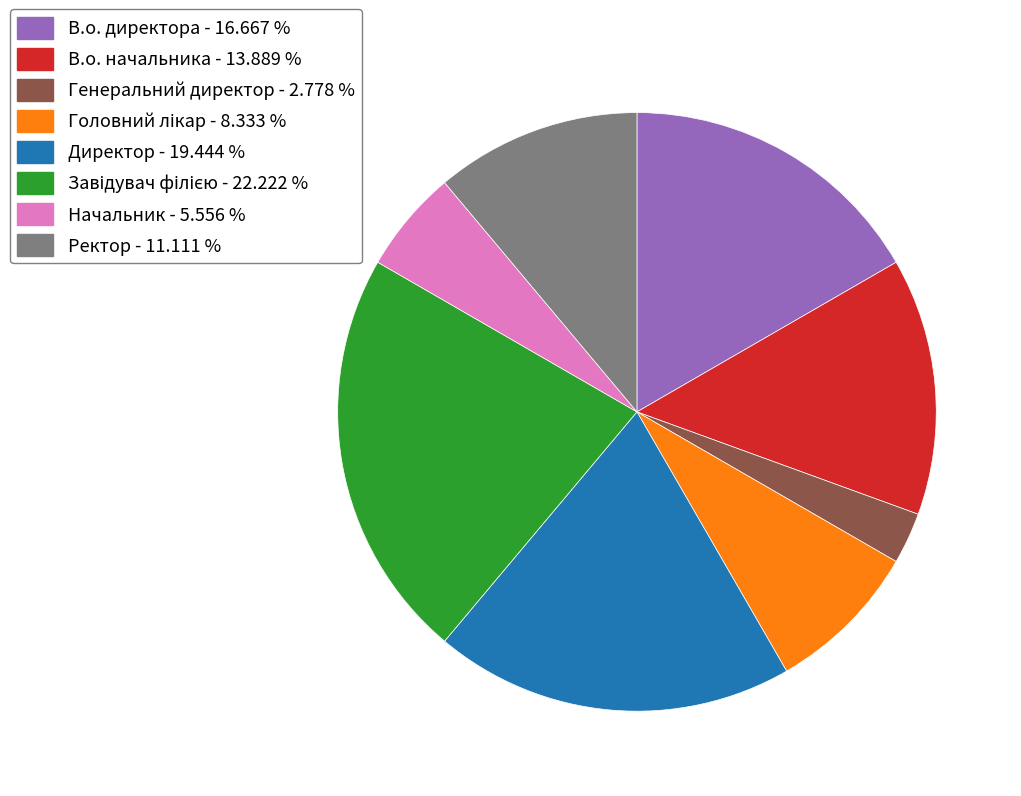

Is there any slice that represents more than half of the pie?

No